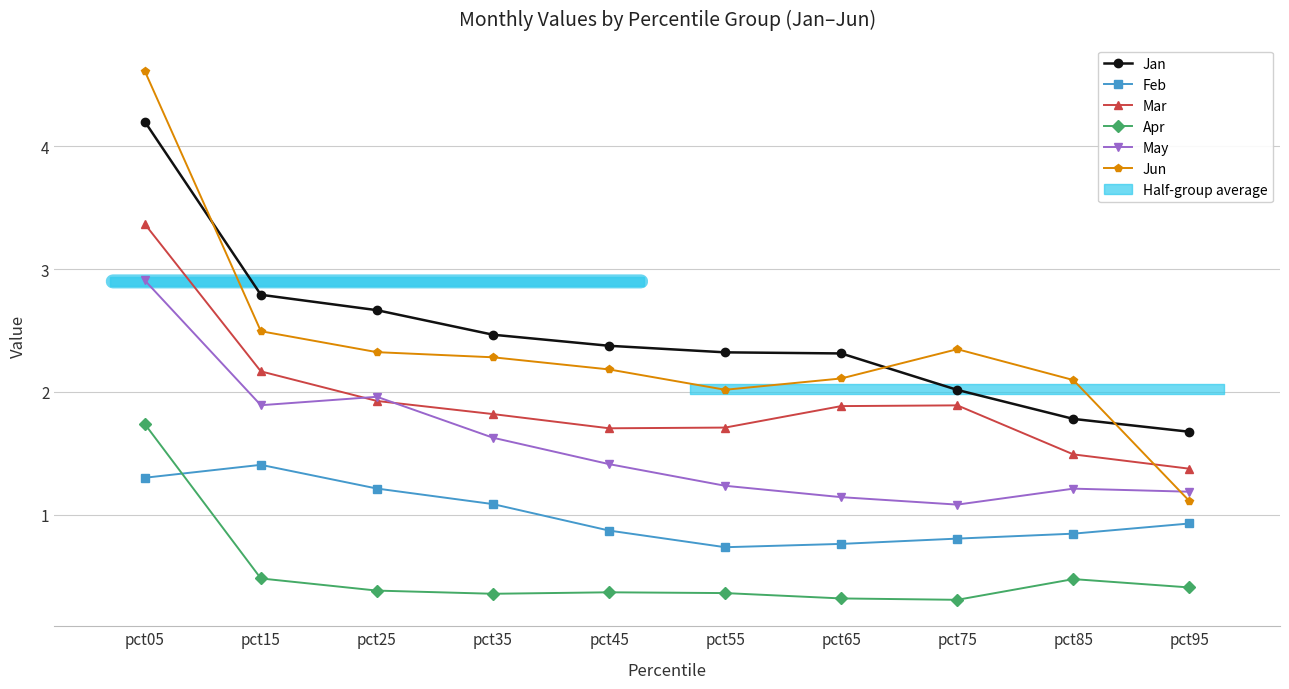

What is the value of the Apr point at the 7th from the left?

0.3